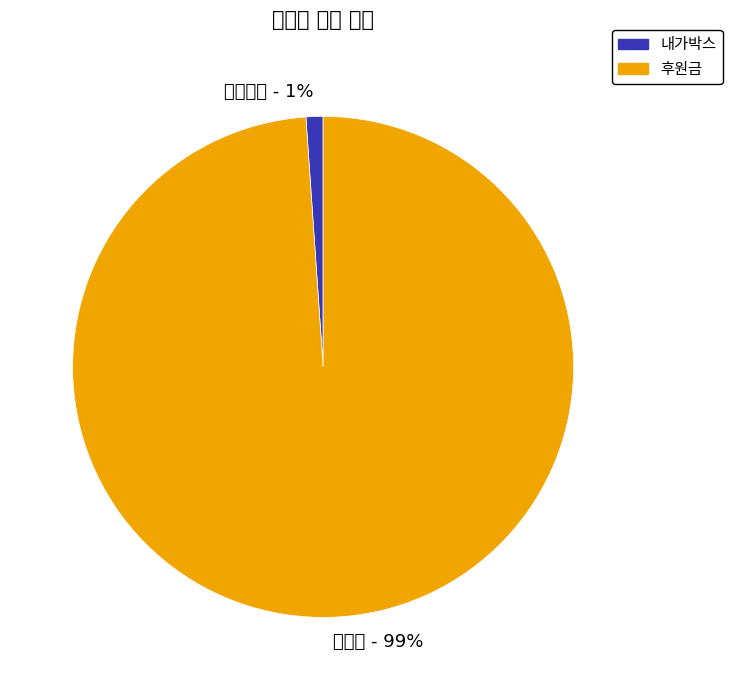

Which category accounts for the majority?

후원금